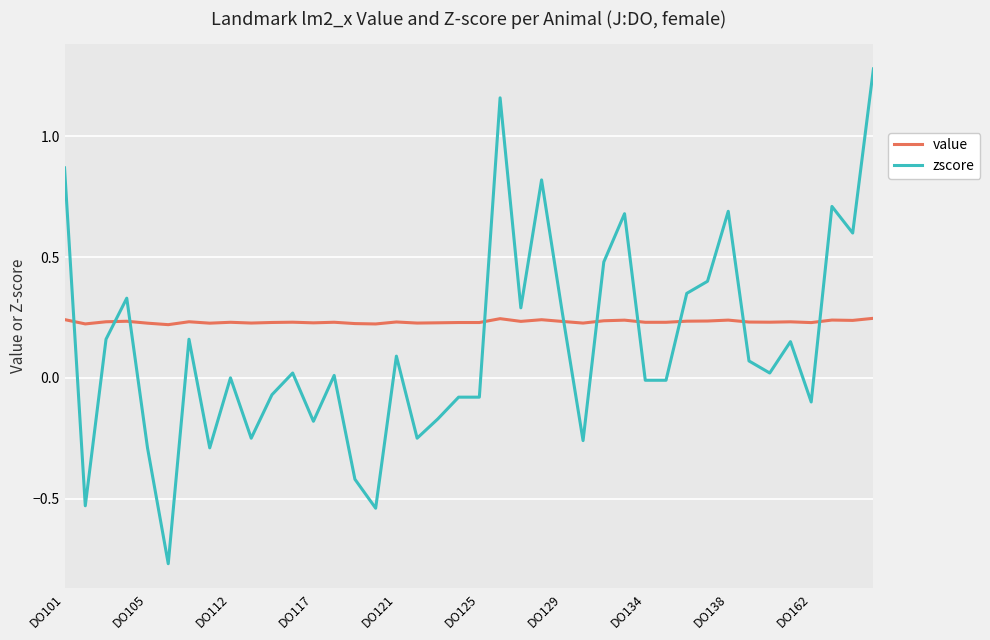

Which series has the widest spread of values?

zscore